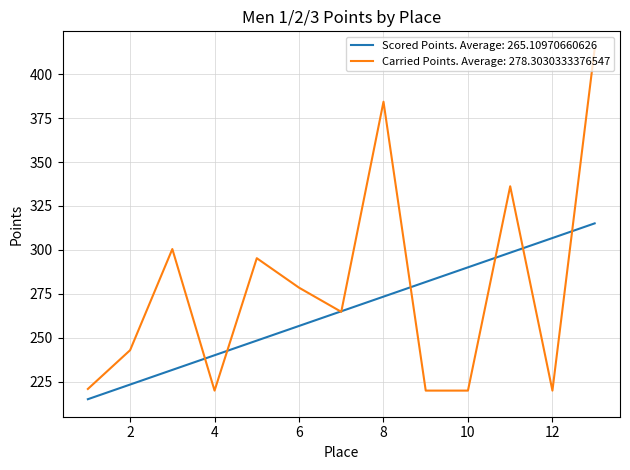

What is the maximum value shown in the chart?

414.4